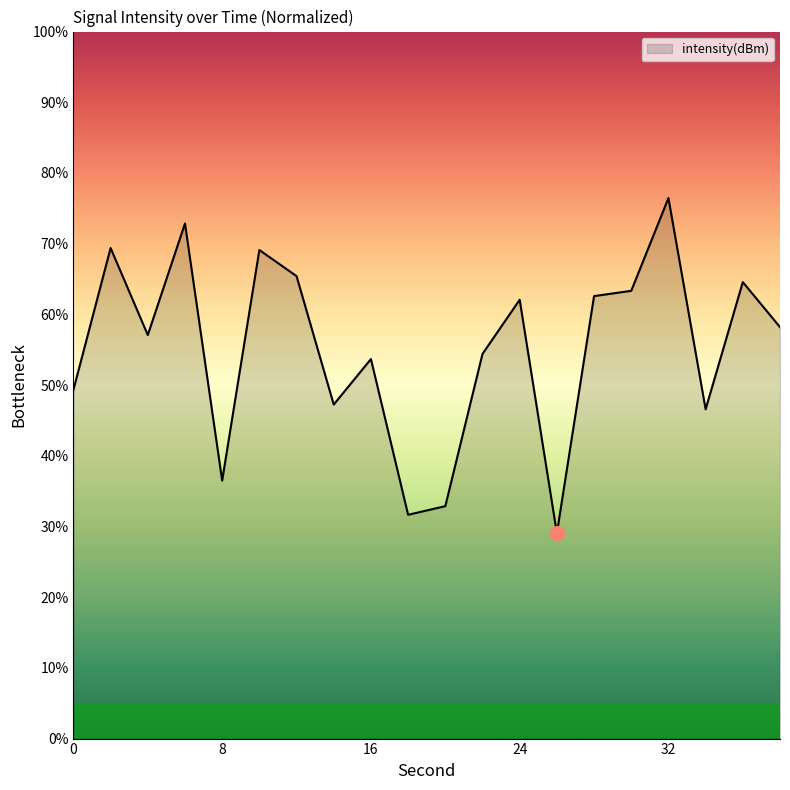

What is the maximum value shown in the chart?

76.4